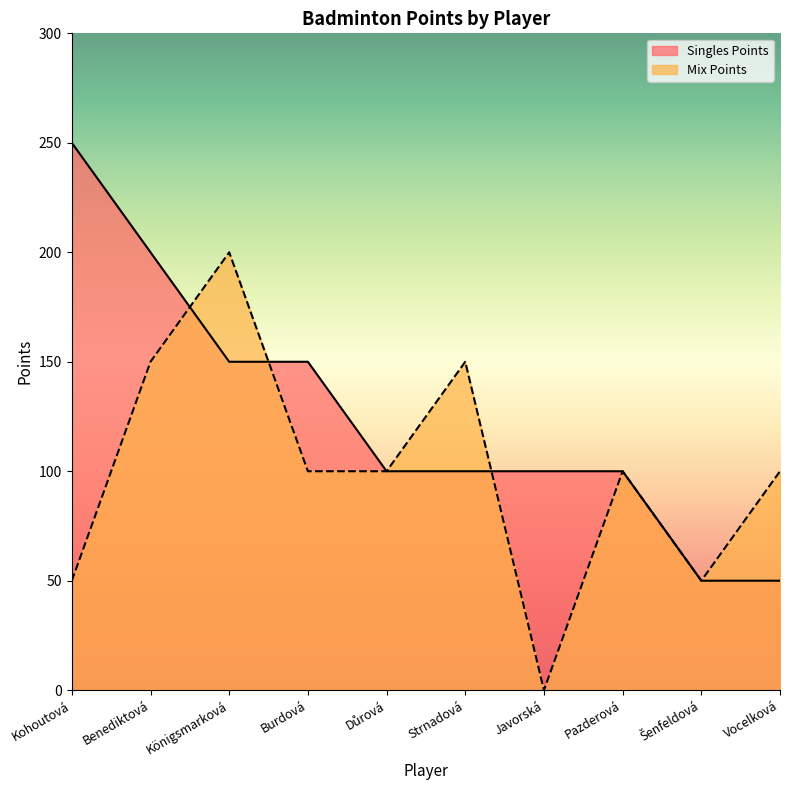

Which label corresponds to the largest value in the chart?

Kohoutová